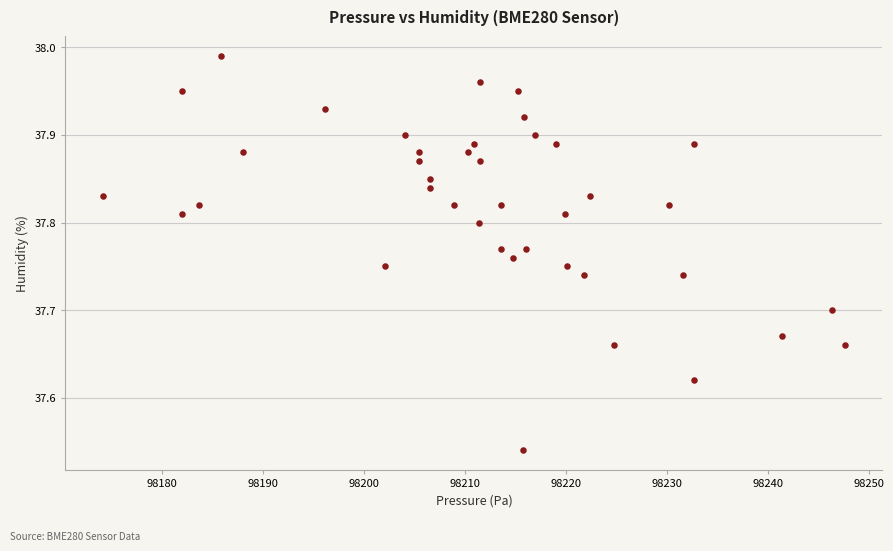

What is the range of X values (max minus min)?

73.5